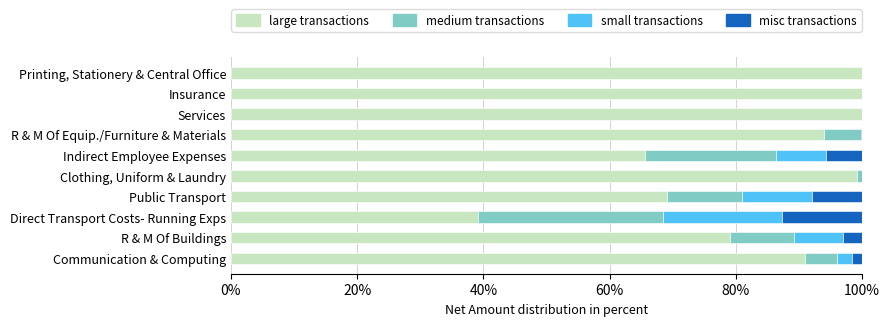

What is the total value across all series at Public Transport?

100.0